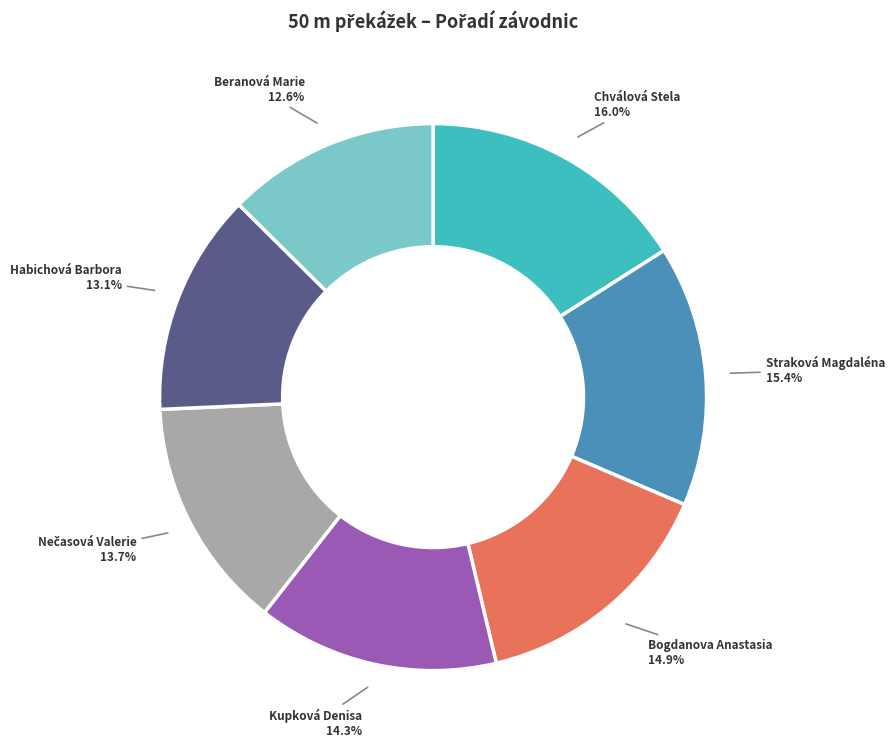

Count the number of slices in the pie.

7